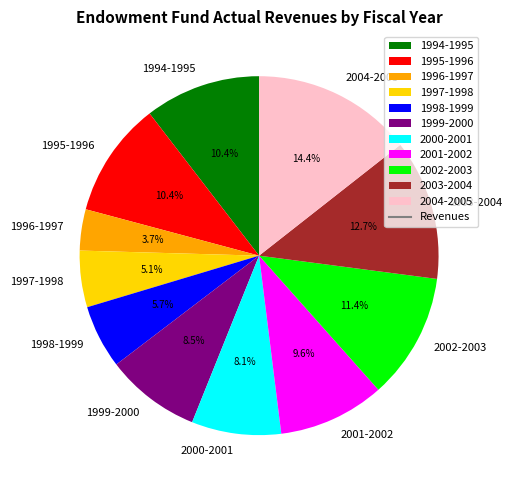

To the nearest percent, what portion does 1994-1995 represent?

10%